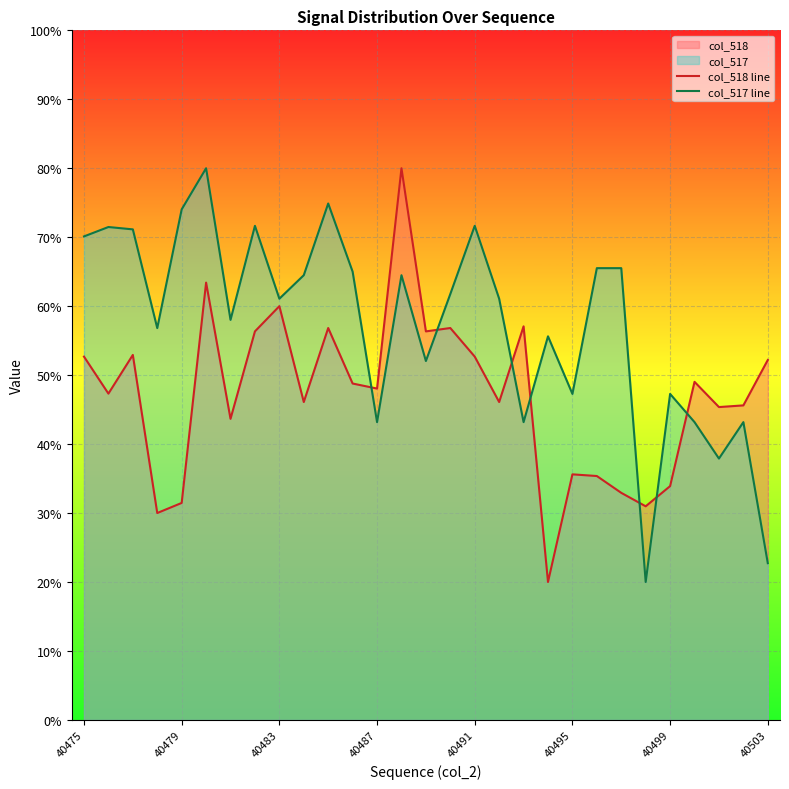

Which series has the largest total across all categories?

col_517 line